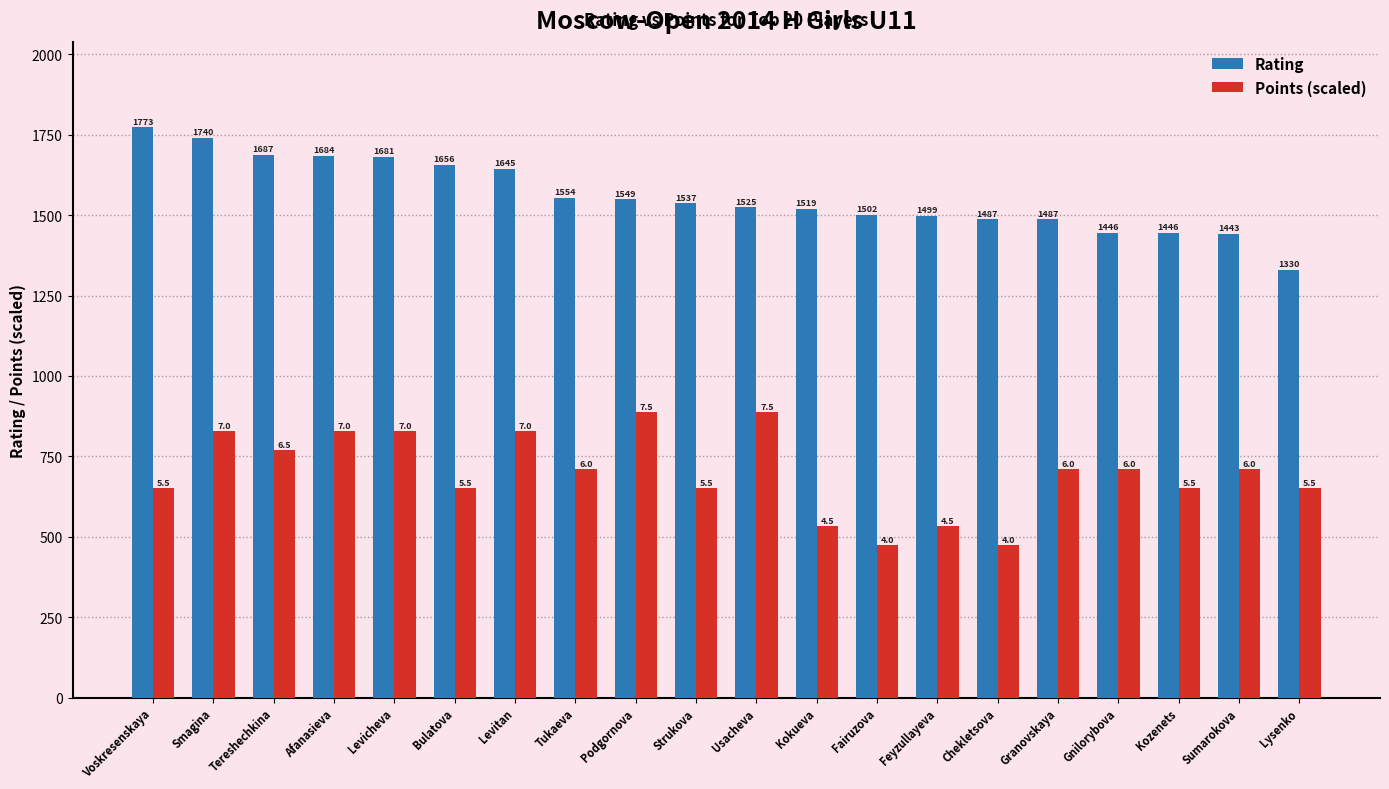

How many bars are there in total?

40